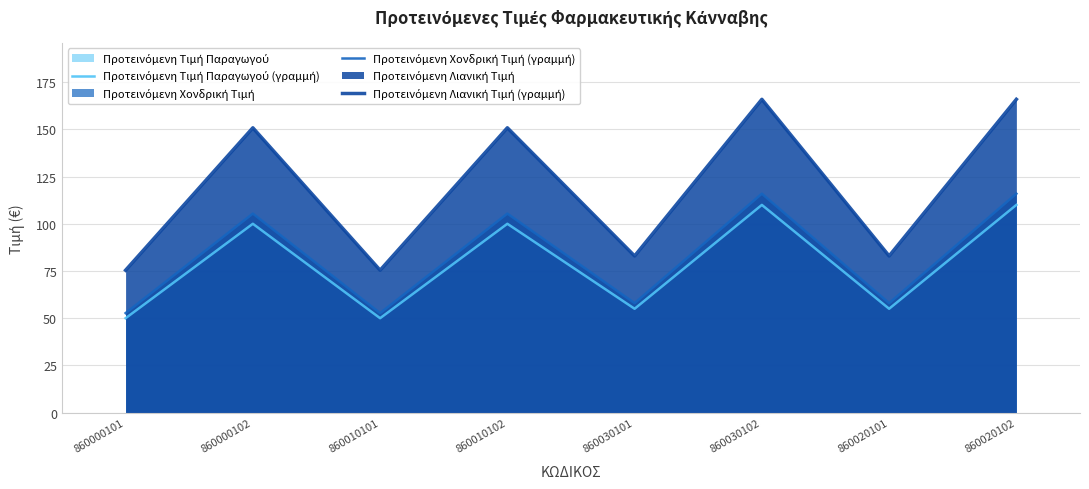

How many values in the Προτεινόμενη Λιανική Τιμή (γραμμή) series exceed 150?

4